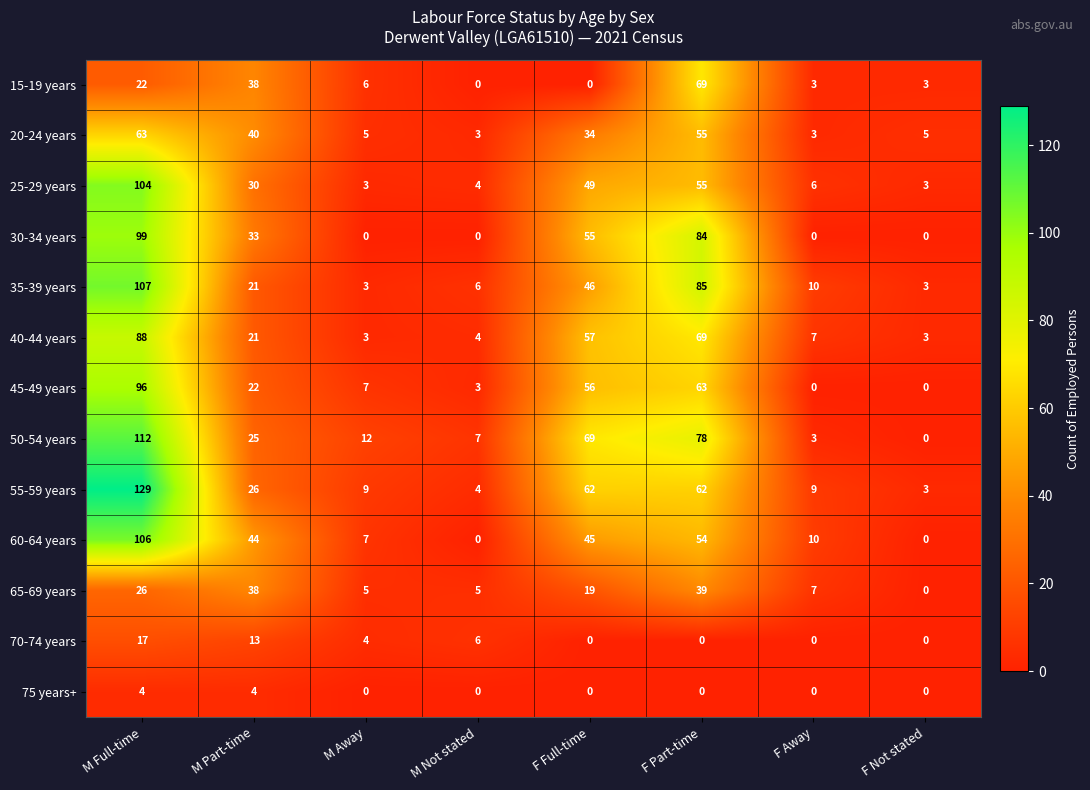

How many distinct data groups are displayed?

13